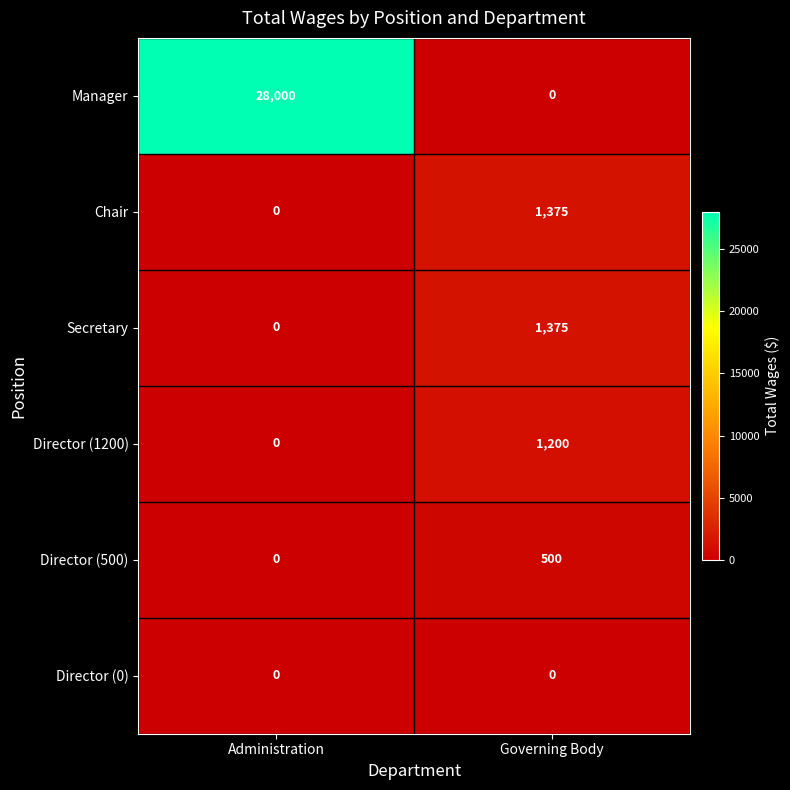

What is the average value of the Secretary series?

688